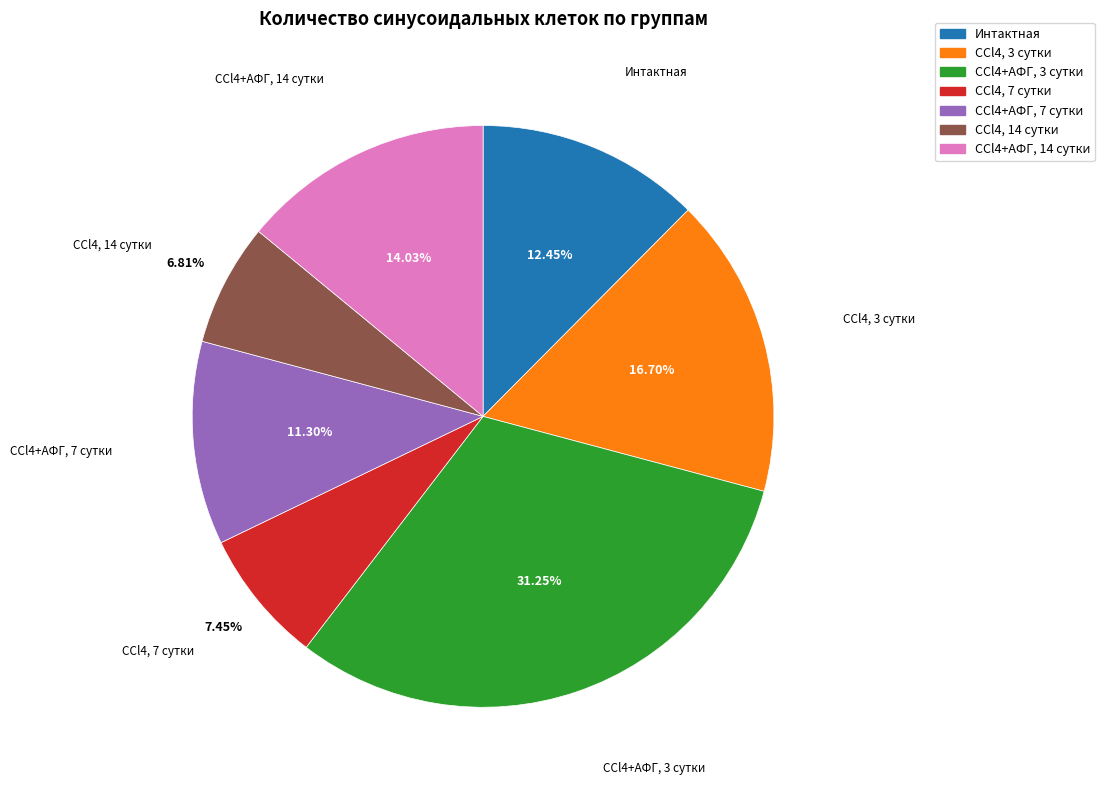

To the nearest percent, what is the difference between the largest and smallest slice percentages?

24%